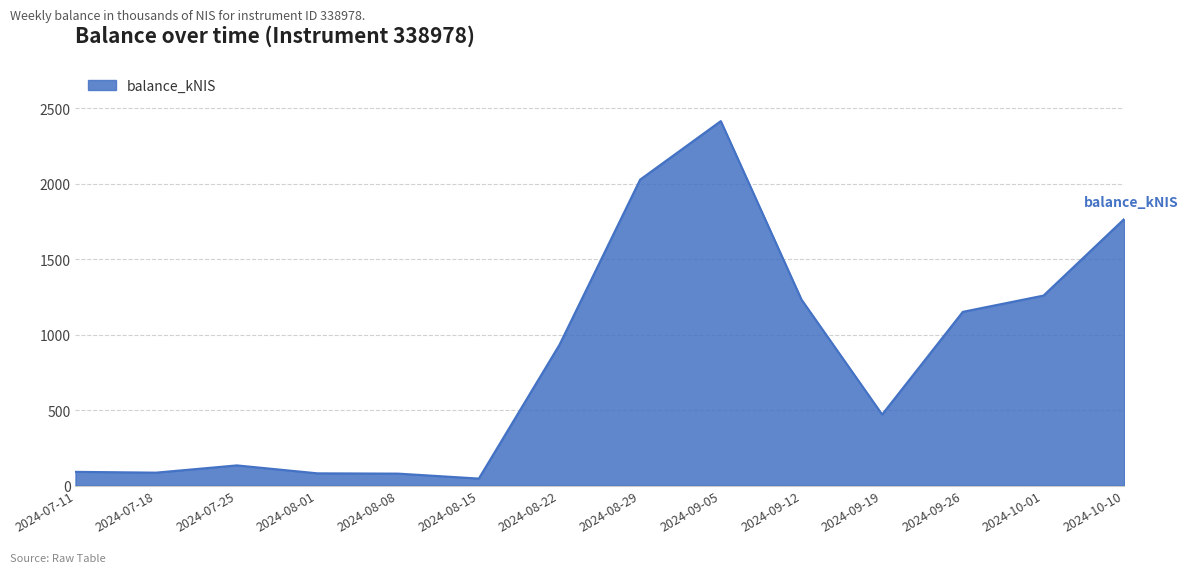

The chart shows a value of 1258.8 at 2024-10-01. True or false?

True